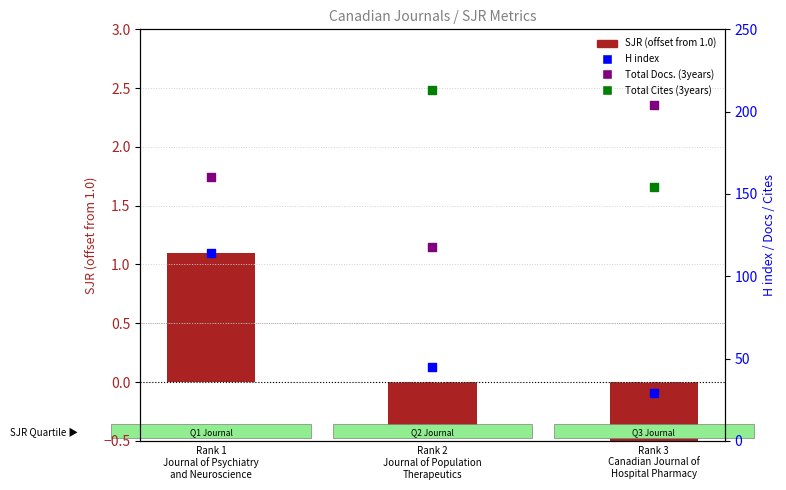

Which series has the largest Y range (max minus min)?

Total Cites (3years)